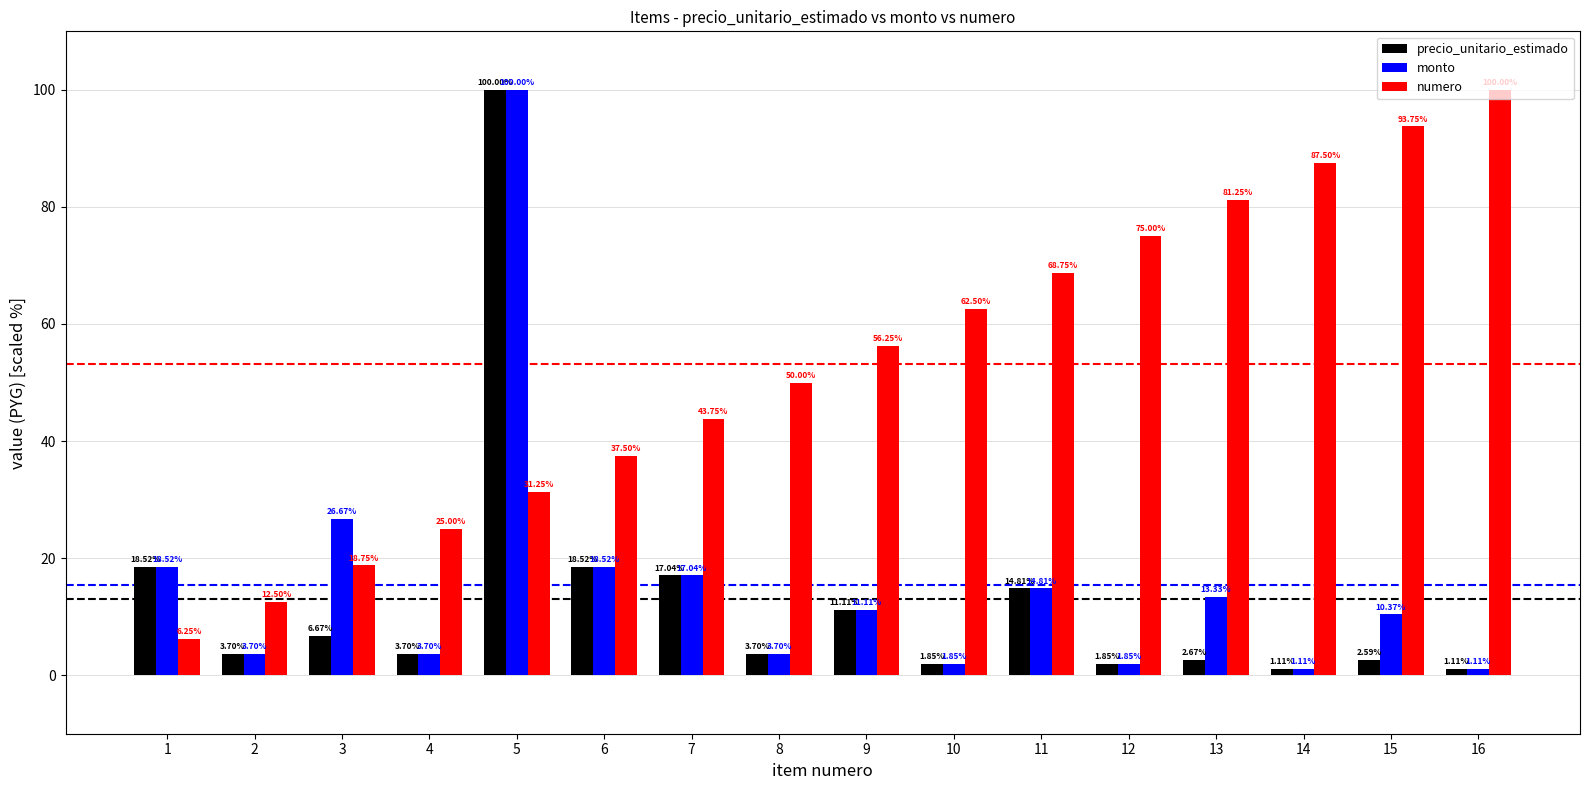

Which series has the largest total across all categories?

numero